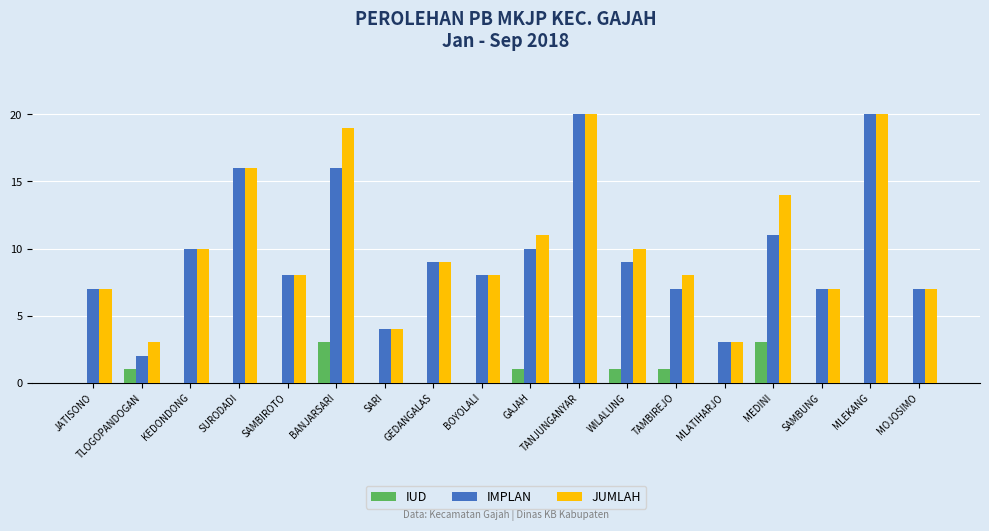

What value does the IMPLAN series have at MLATIHARJO, to the nearest 5?

5